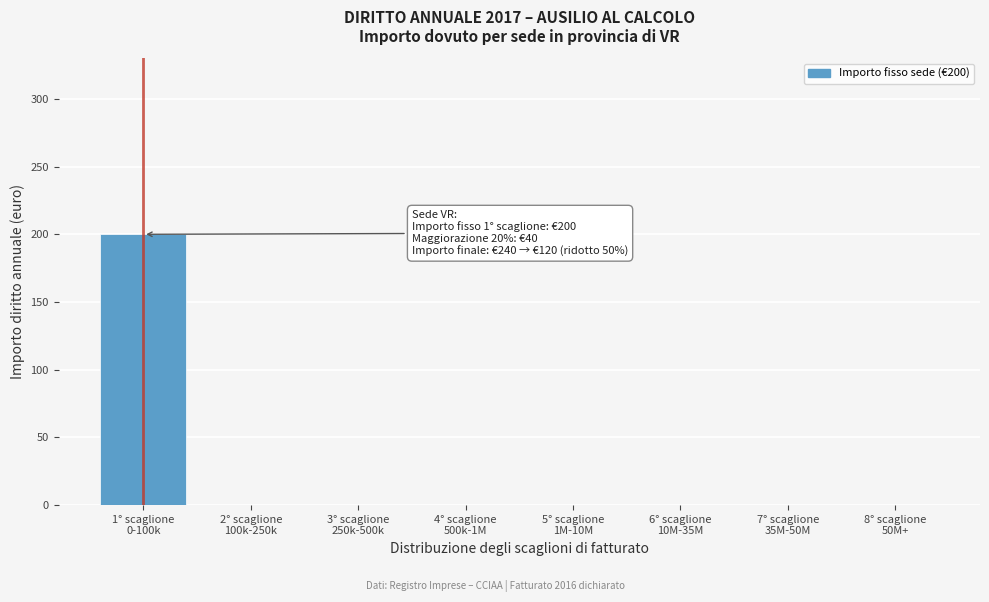

What is the greatest value displayed?

200